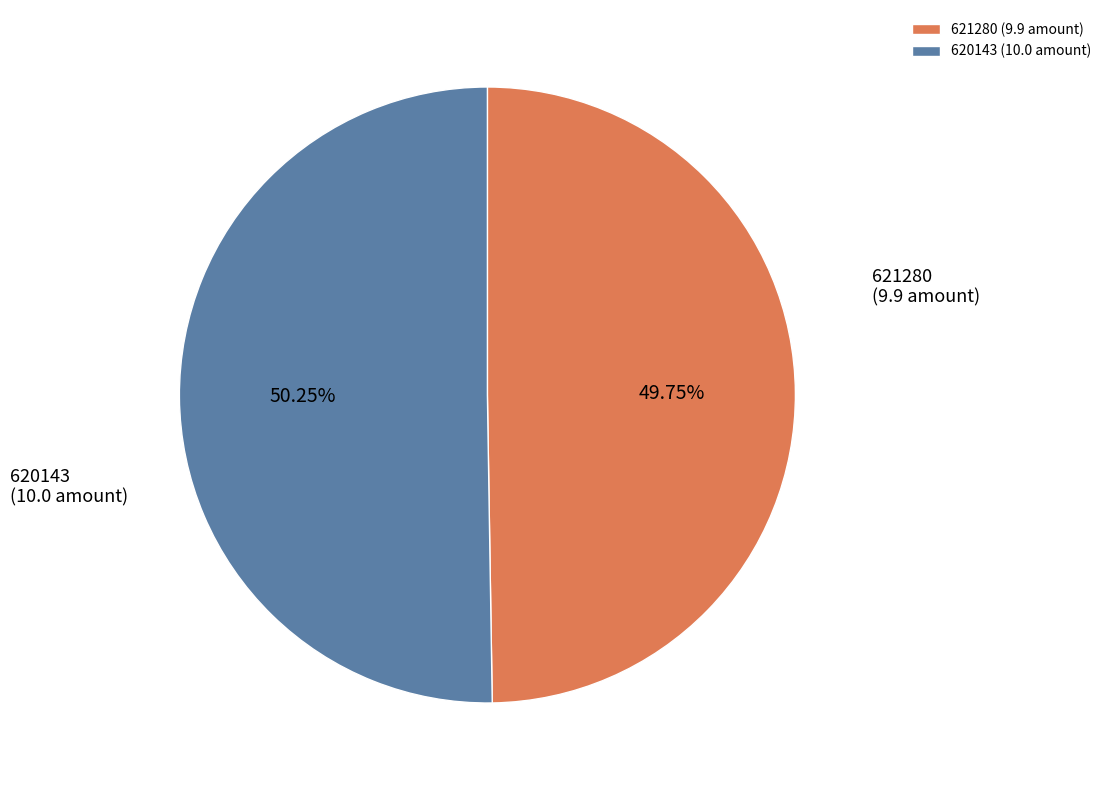

What is the smallest slice in the pie chart?

621280